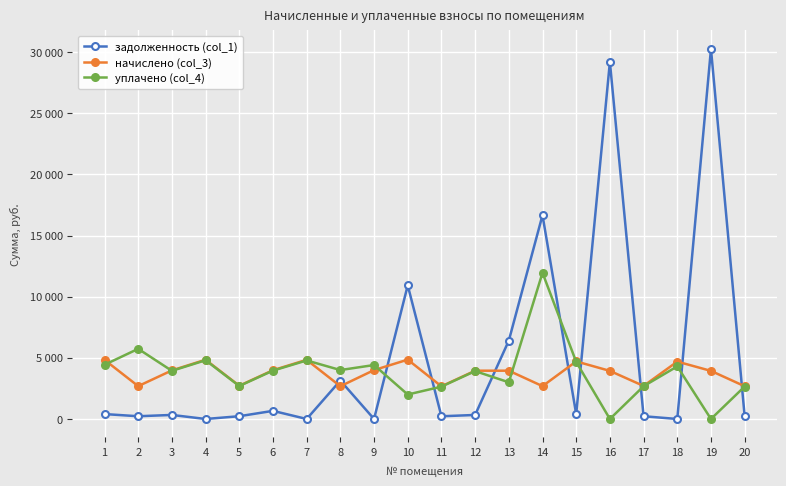

Is the value of начислено (col_3) at 20 greater than the value of задолженность (col_1) at 6?

Yes